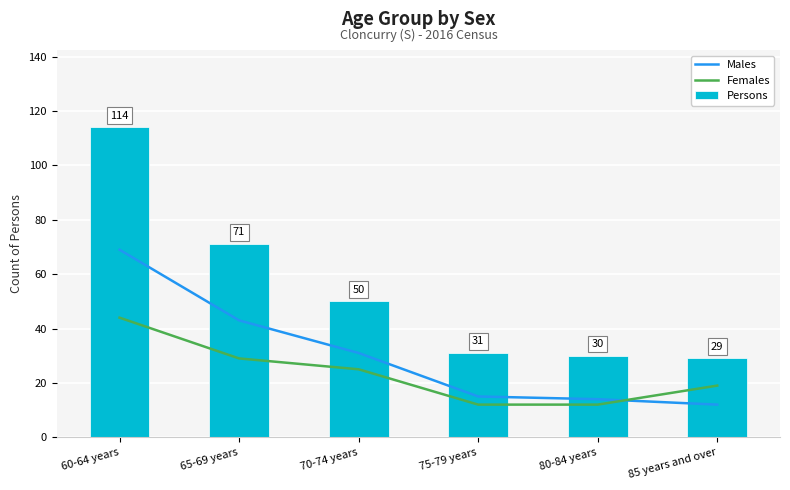

What is the lowest value of the Females series?

12